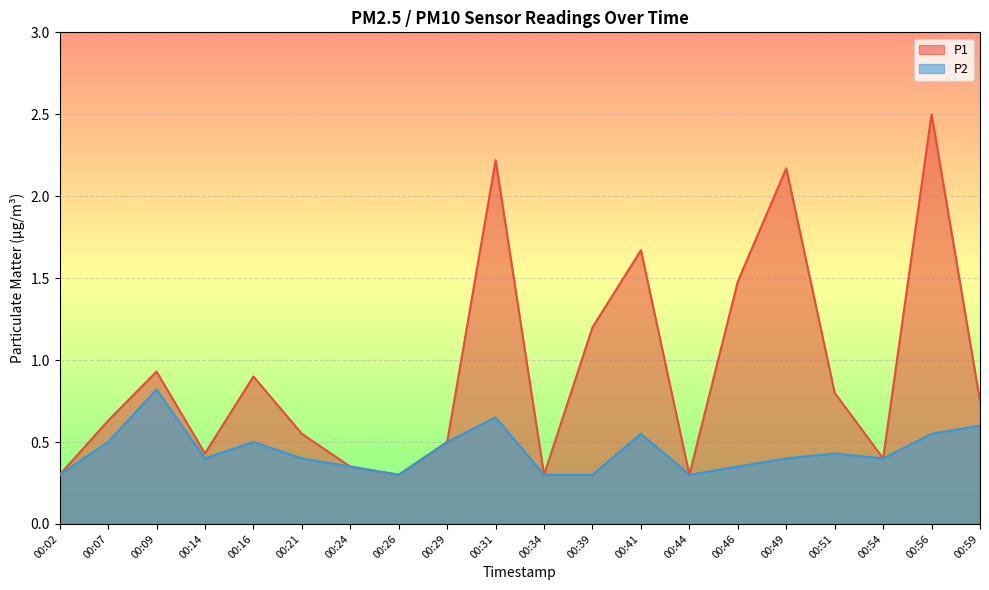

At which label is P1 closest to 1?

00:09